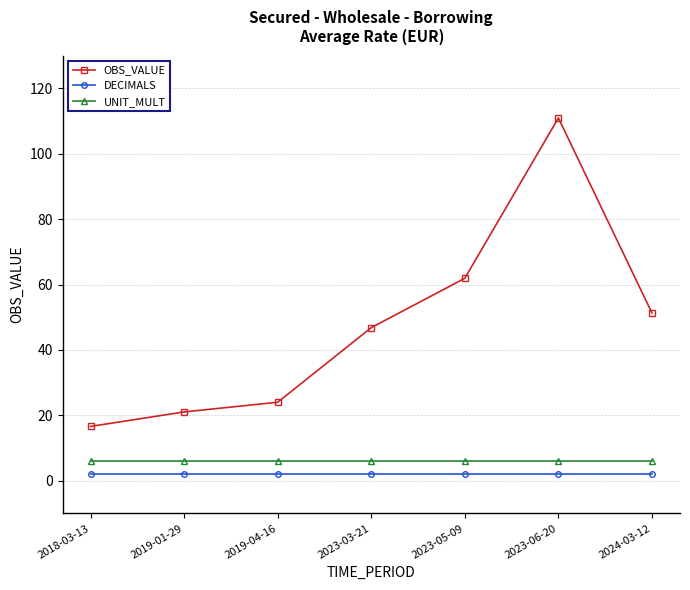

Is the value of UNIT_MULT at 2019-01-29 greater than the value of DECIMALS at 2023-05-09?

Yes